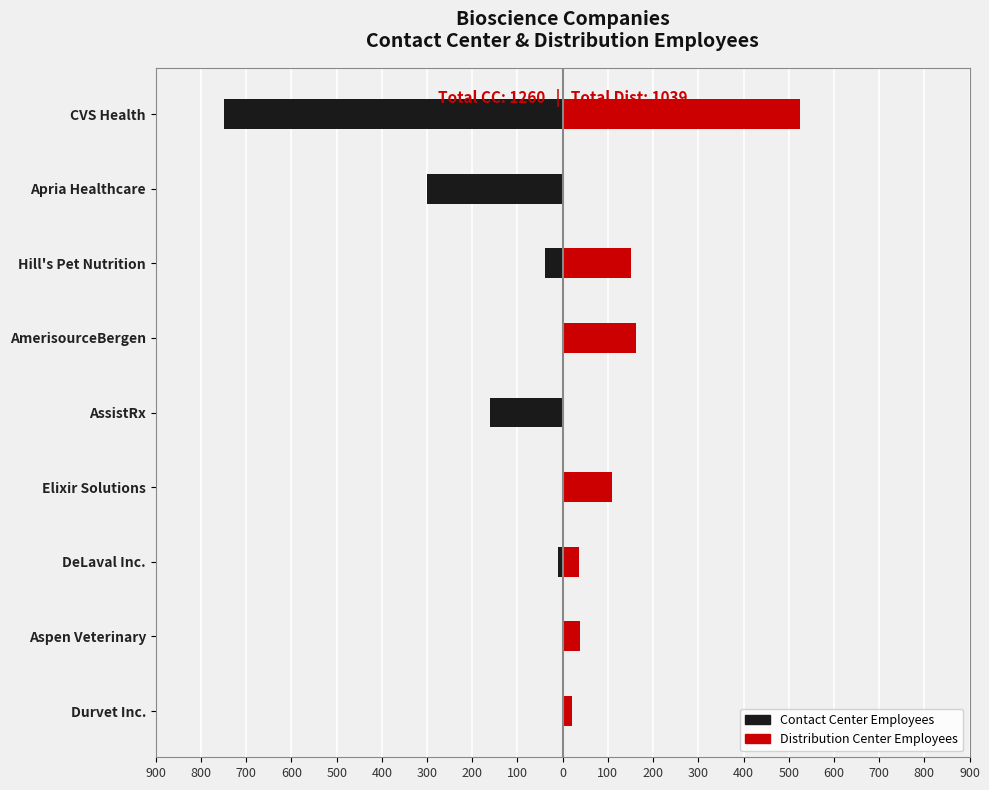

Which has a higher value, AssistRx or Durvet Inc.?

Durvet Inc.